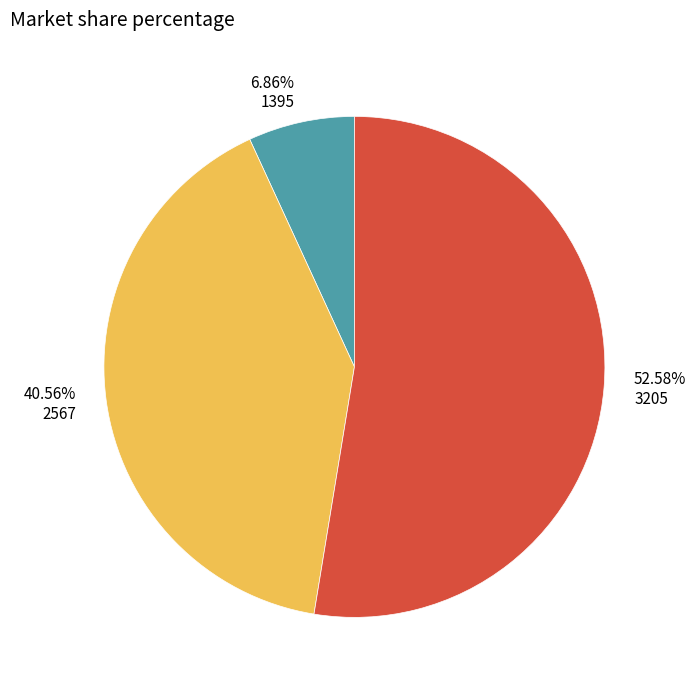

To the nearest percent, what percentage of the pie is 1395?

7%